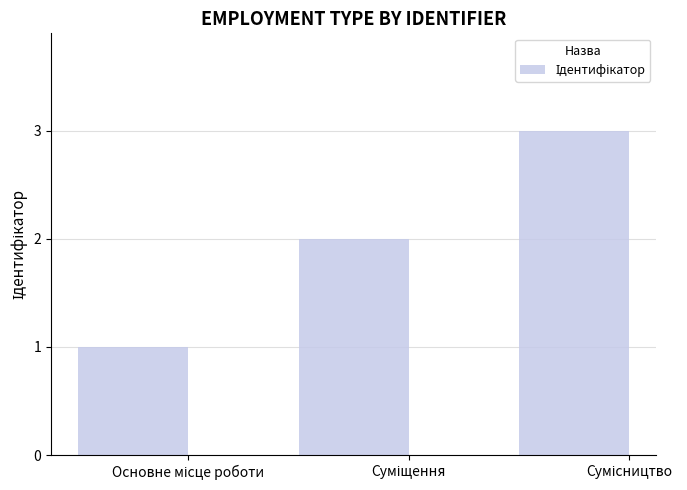

What is the greatest value displayed?

3